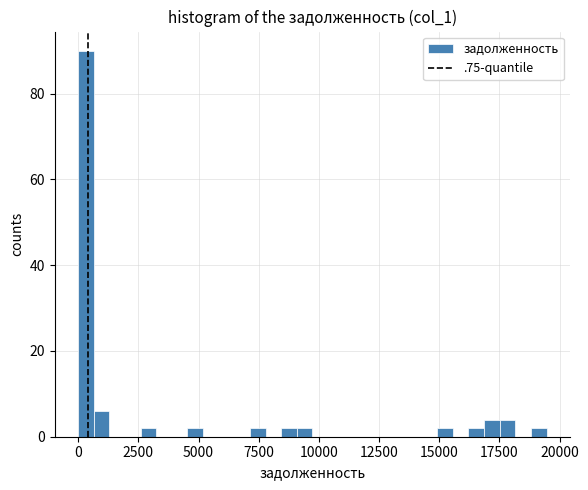

Around what value on the x-axis is the tallest bar? Give the approximate position of its centre, as read against the axis.

500